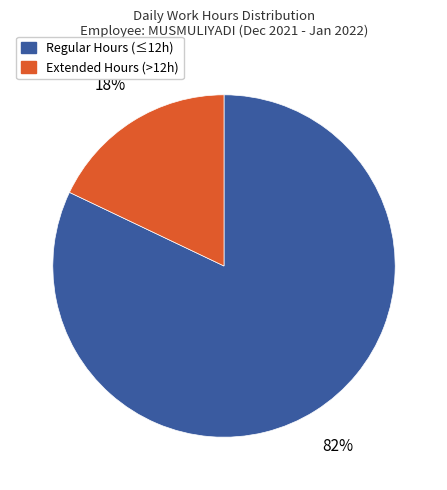

To the nearest percent, what is the average slice percentage?

50%